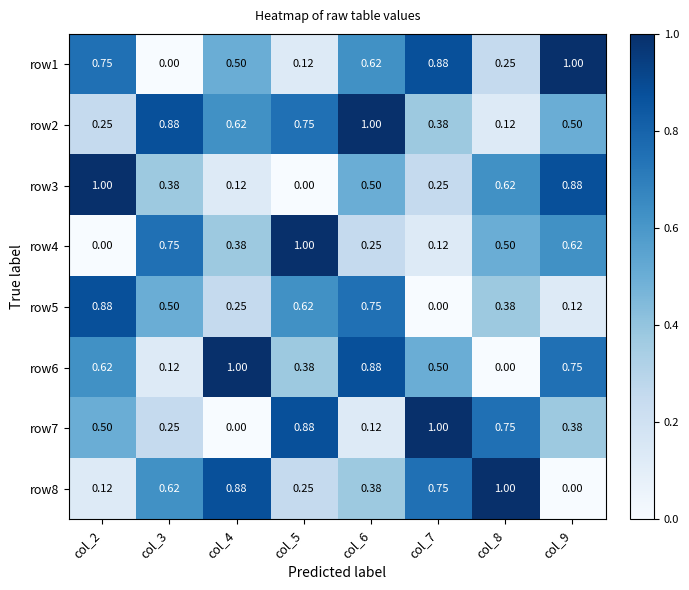

Is the value of row3 at col_3 greater than the value of row5 at col_7?

Yes